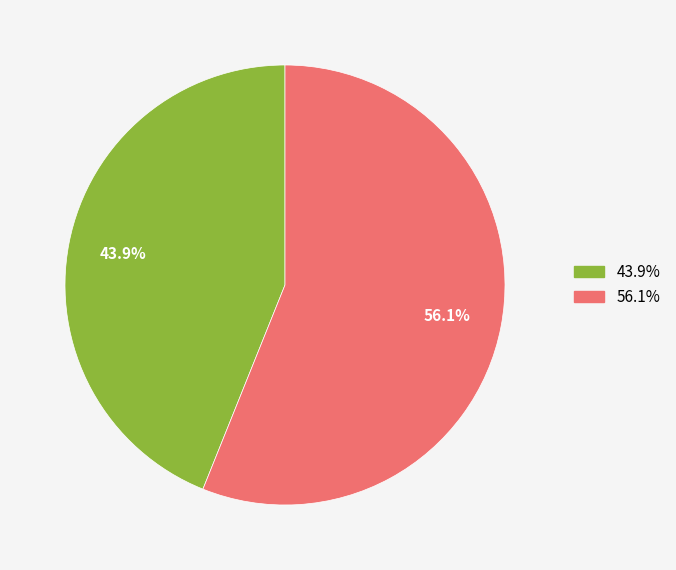

Is there any slice that represents more than half of the pie?

Yes